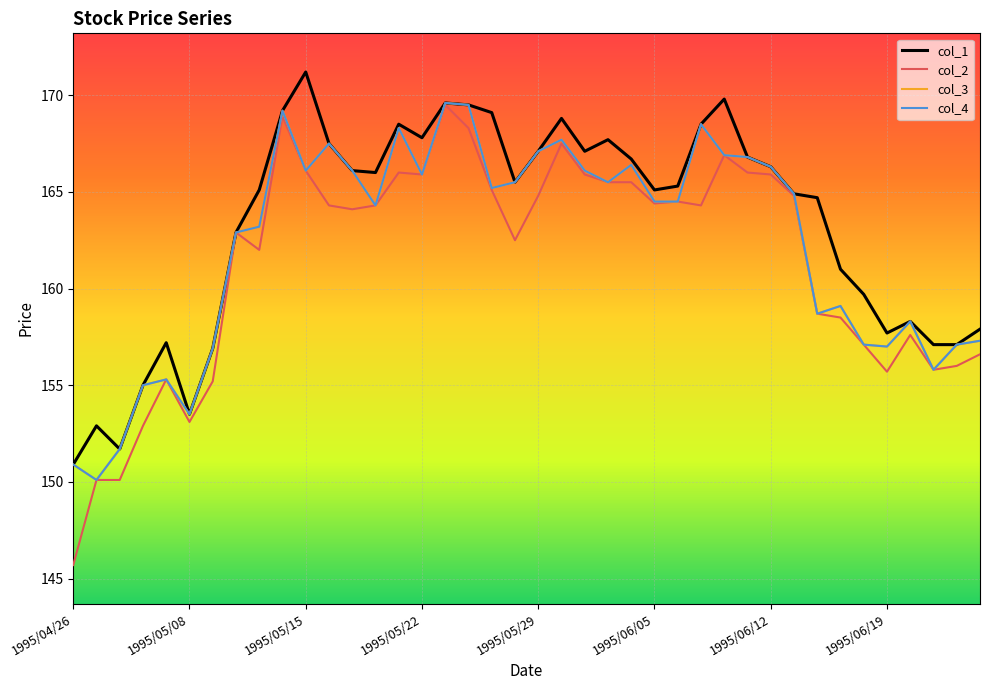

Is this an area chart (filled region under the line)?

No